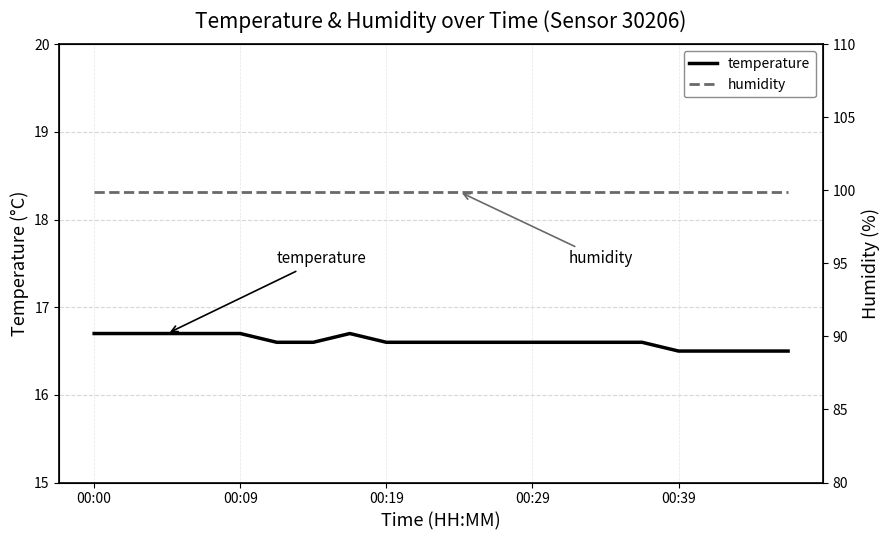

True or false: humidity has more than 1 points higher than both neighbors.

False